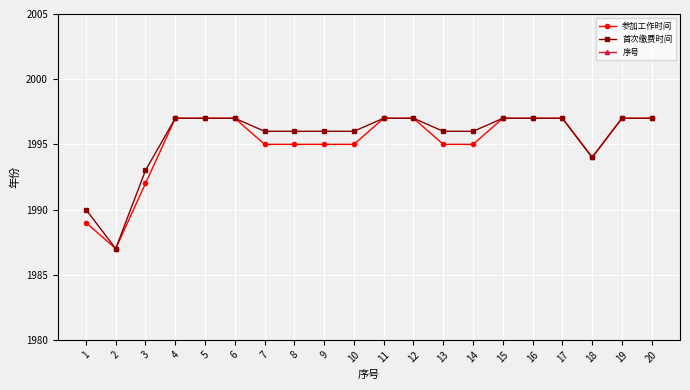

What is the sum of the 首次缴费时间 values at 16 and 15?

3994